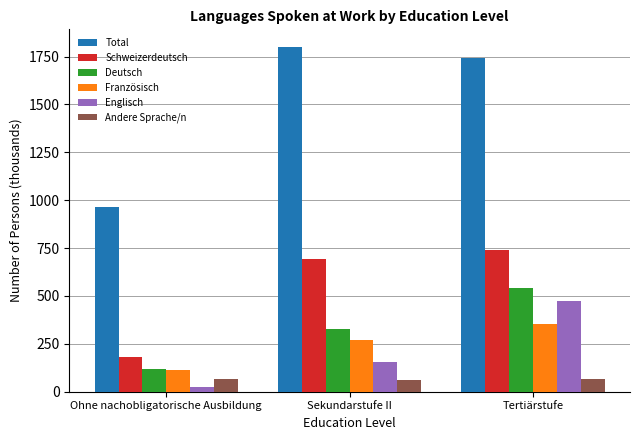

How many bars are there in total?

18